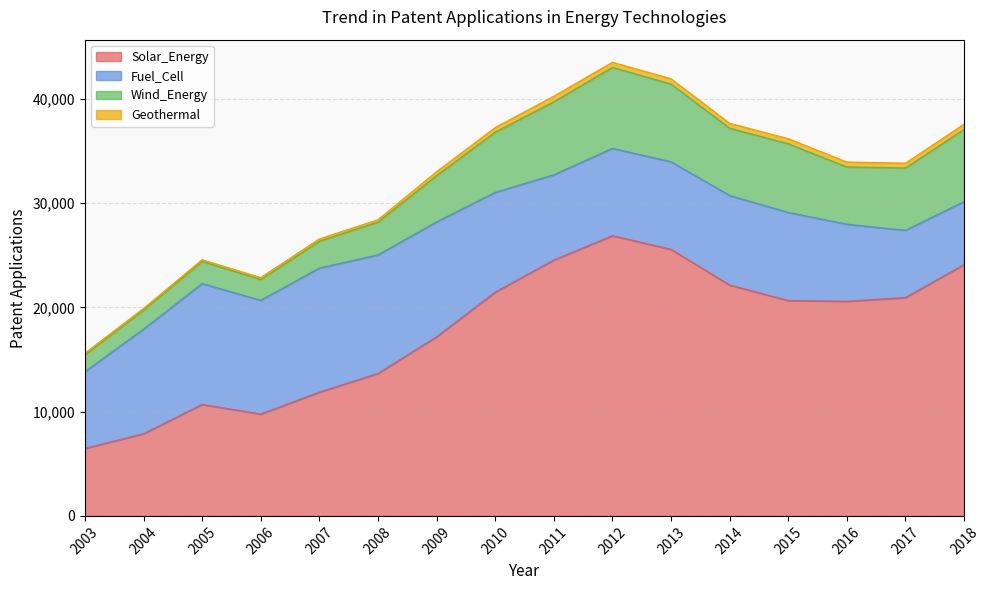

What is the value of the Wind_Energy point at the 9th from the left?

7009